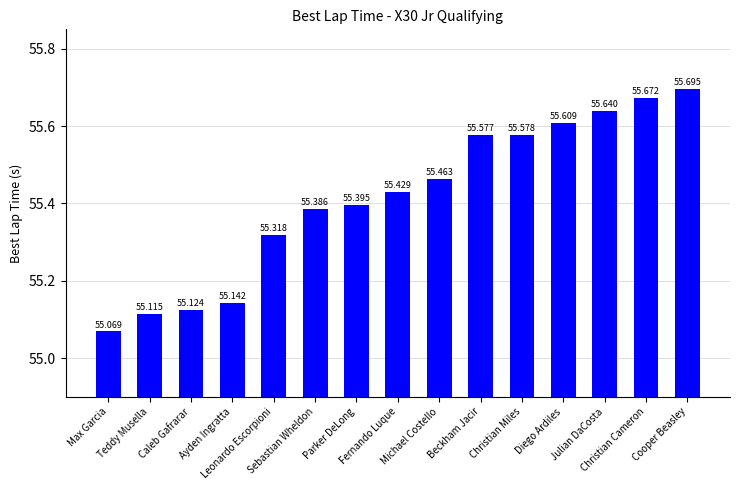

What position from the right is Fernando Luque?

8